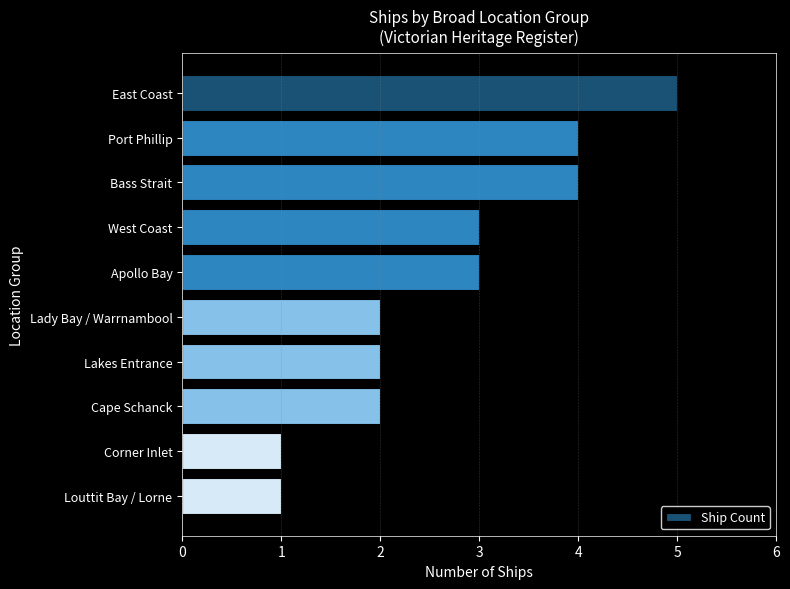

How many distinct data groups are displayed?

1